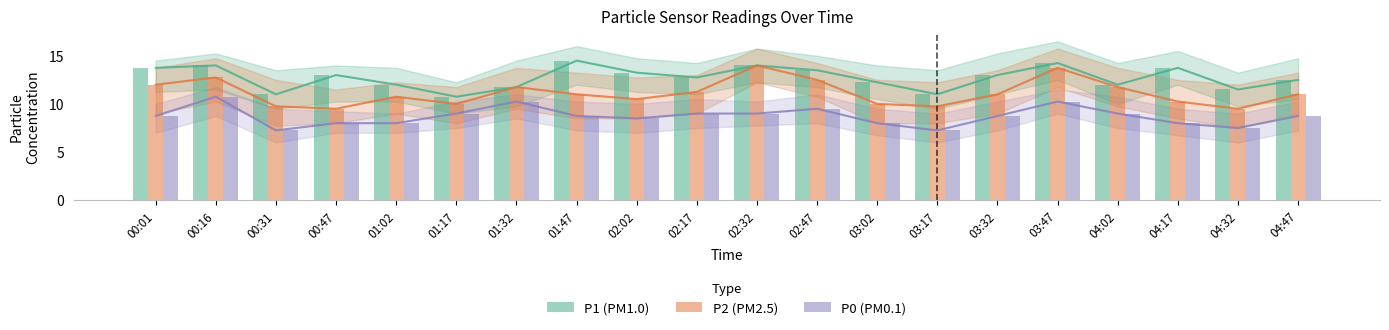

The P0 series shows 8.8 at 00:01. True or false?

True